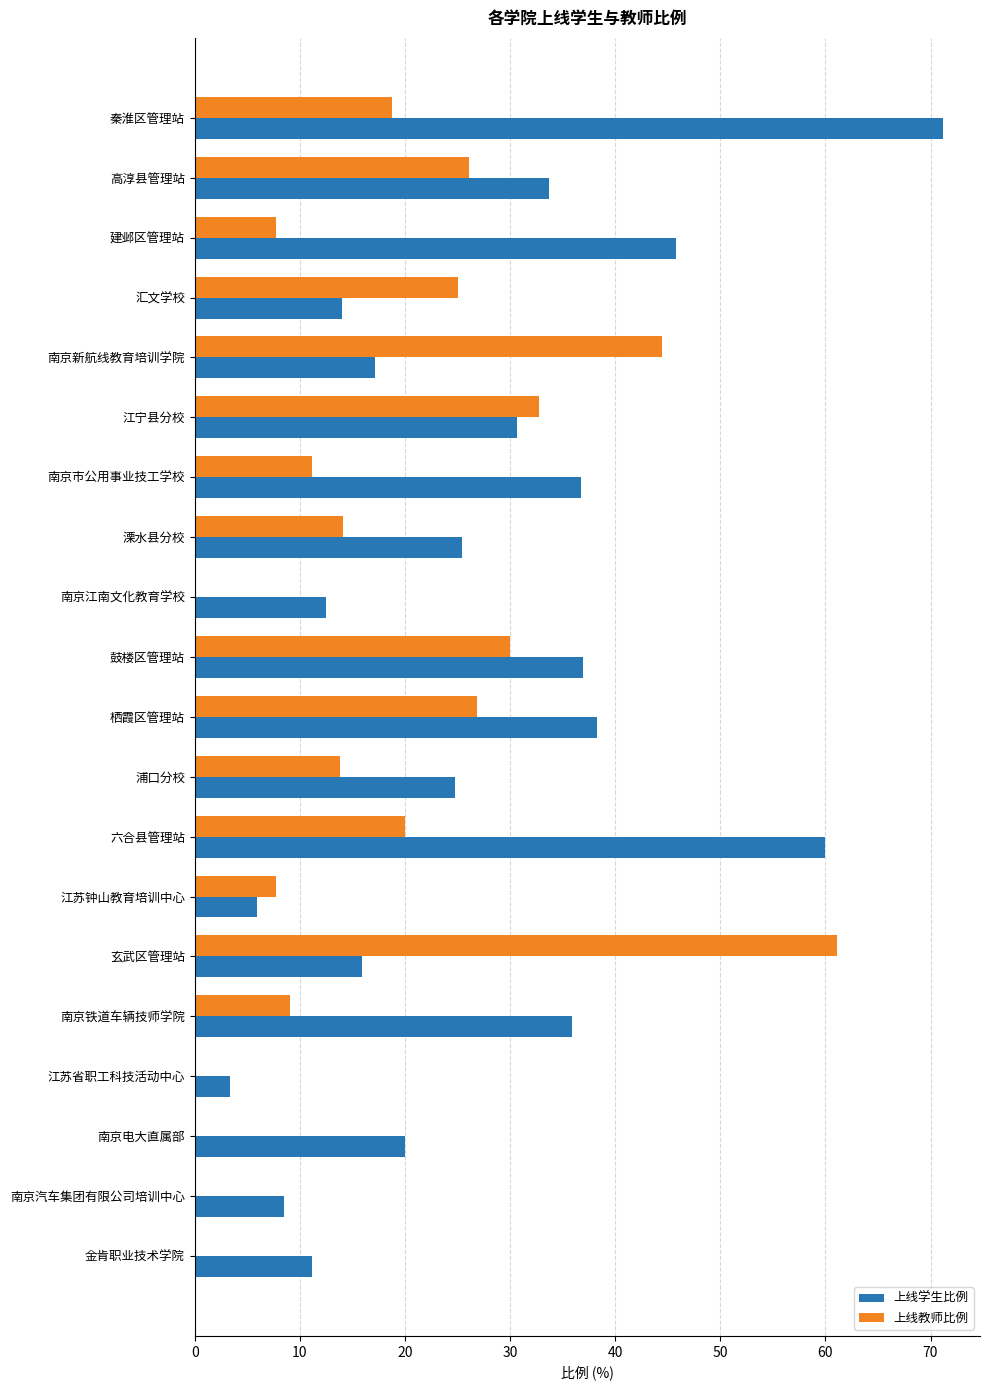

True or false: 上线学生比例 has a value of 8.5 at 南京汽车集团有限公司培训中心.

True